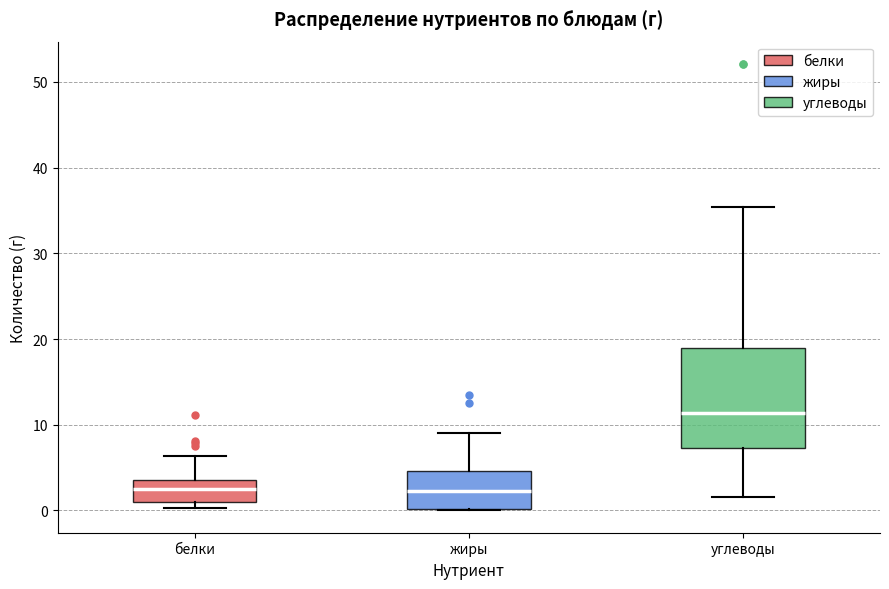

Reading left to right, read every box against the y-axis: the position of its median line, the range the box covers, and the ends of its whiskers. The values are not printed on the chart, so give them approximately, as read against the axis.

белки: median 2, box 1 to 4, whiskers 0 to 6
жиры: median 2, box 0 to 5, whiskers 0 to 9
углеводы: median 11, box 7 to 19, whiskers 2 to 35